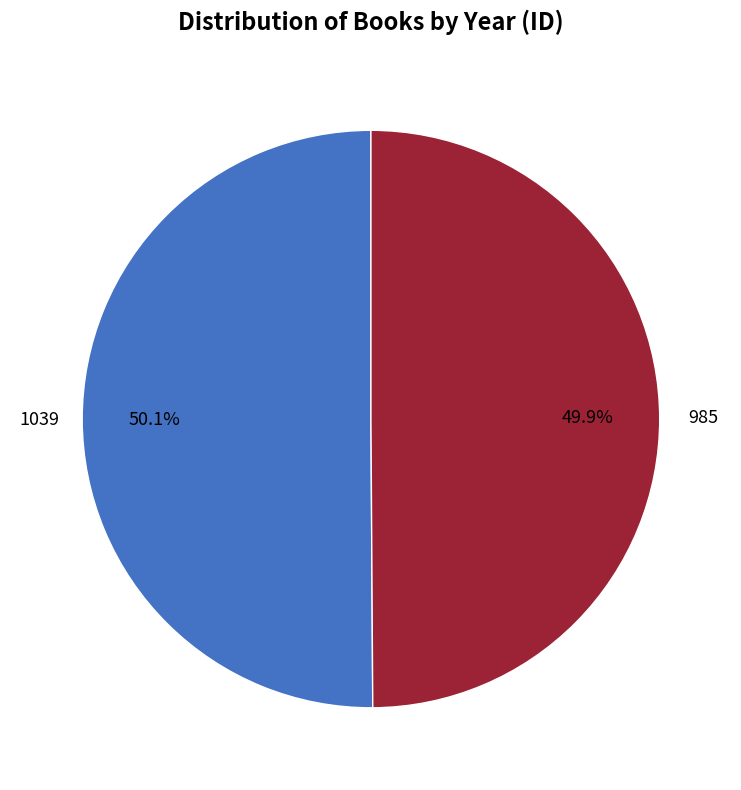

Does any single category account for the majority?

Yes